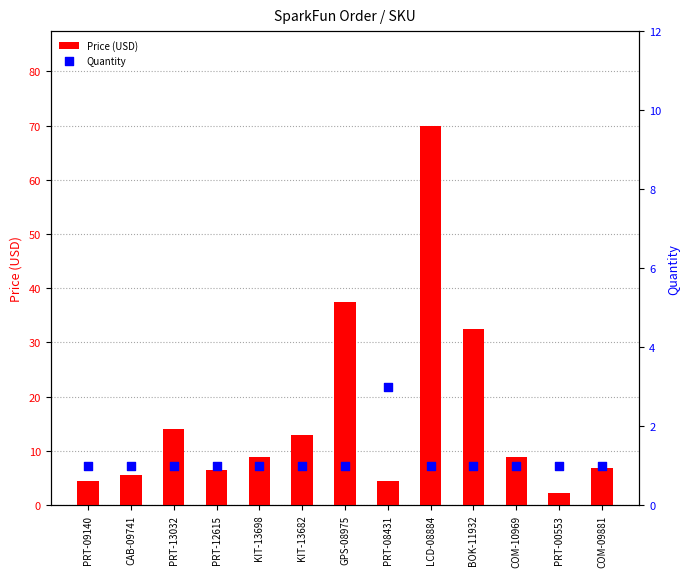

At how many categories does at least one series exceed 19?

3